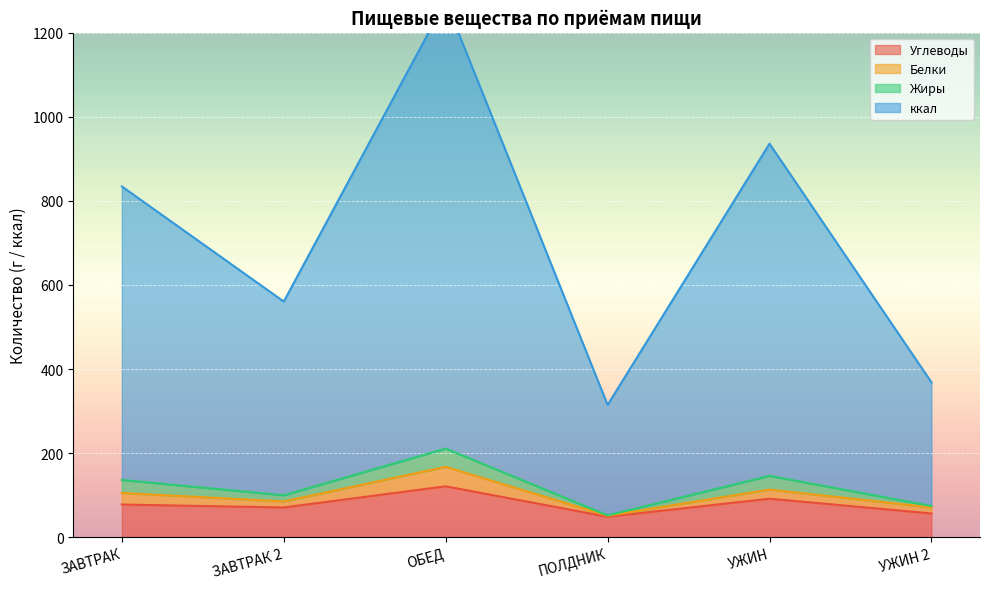

What is the approximate value of Углеводы at УЖИН 2?

56.6